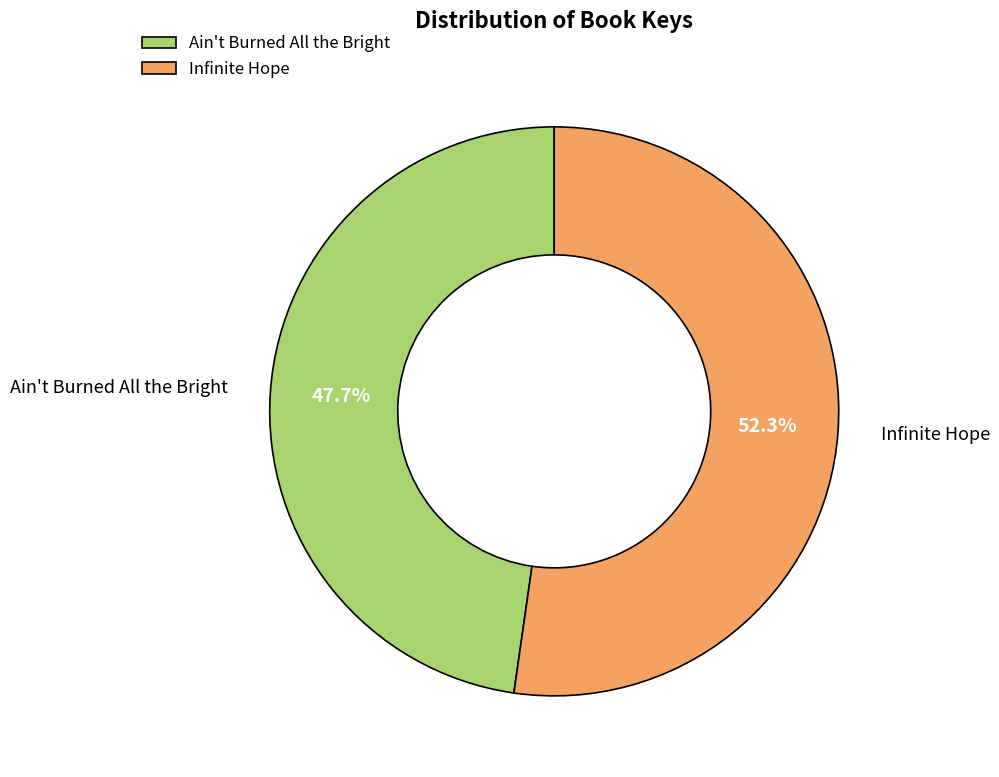

Which has a higher value, Infinite Hope or Ain't Burned All the Bright?

Infinite Hope